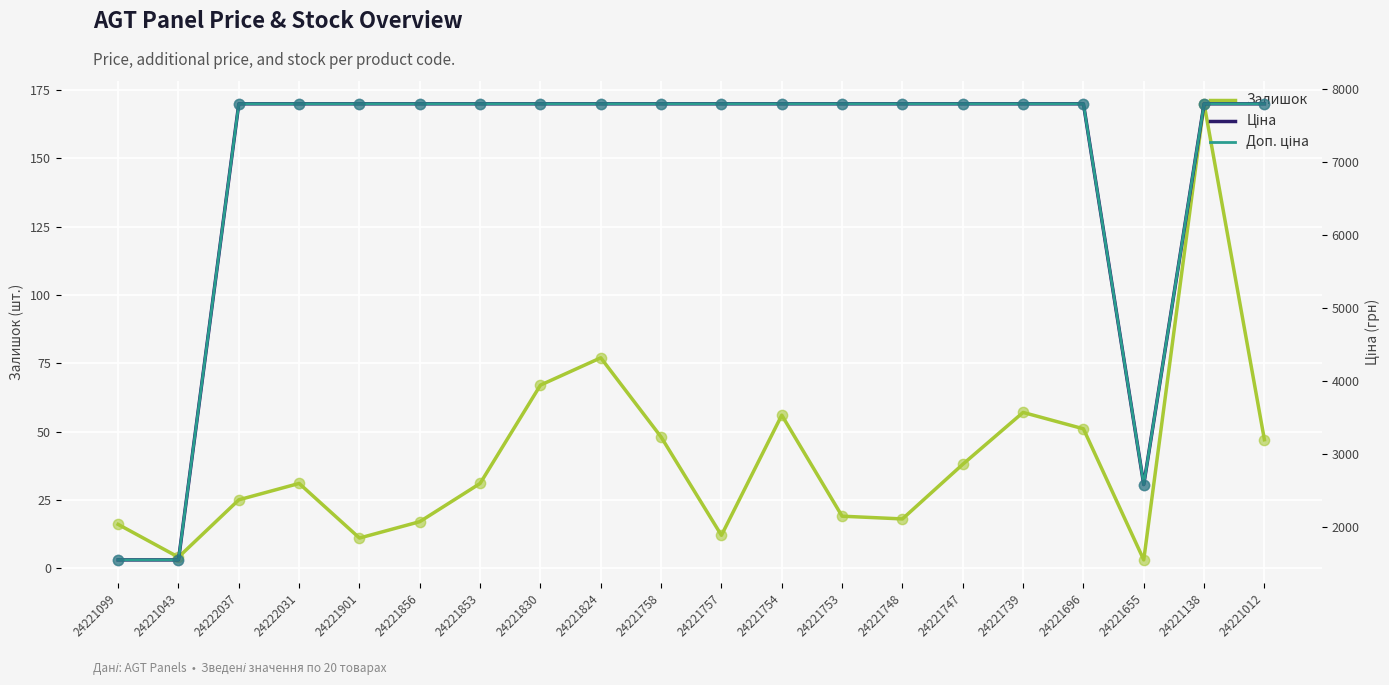

Which series has the largest Y range (max minus min)?

Ціна